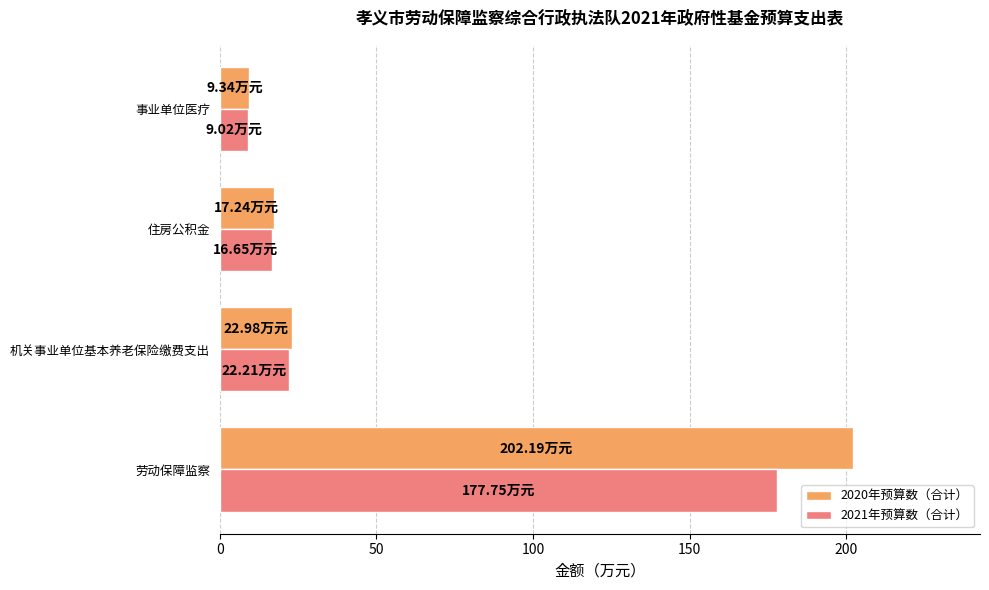

What is the average value of the 2020年预算数（合计） series?

62.9